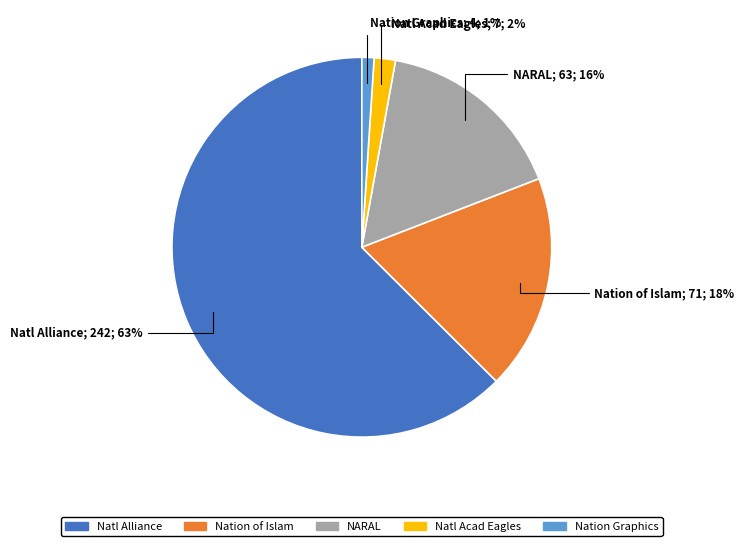

Is there any slice that represents more than half of the pie?

Yes